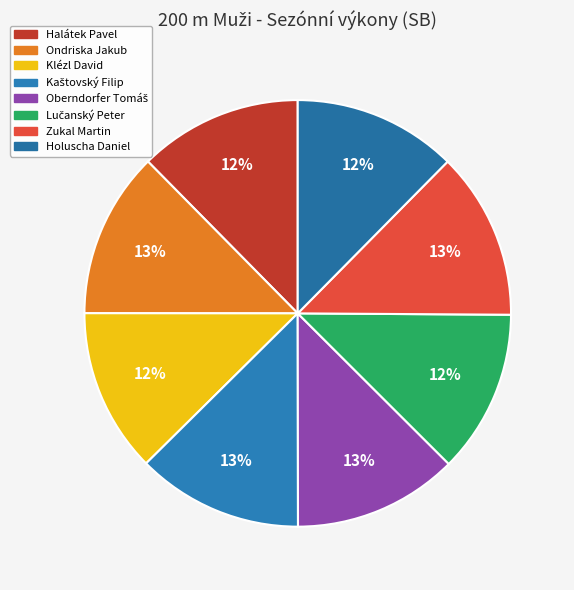

What percentage is the Kaštovský Filip slice, to the nearest percent?

13%